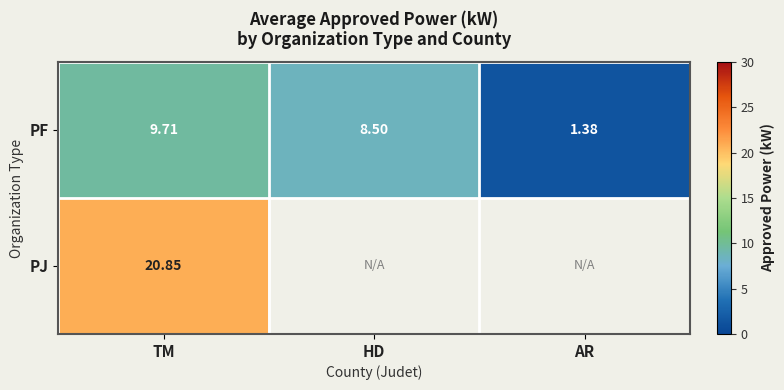

Between TM and AR, which is larger?

TM